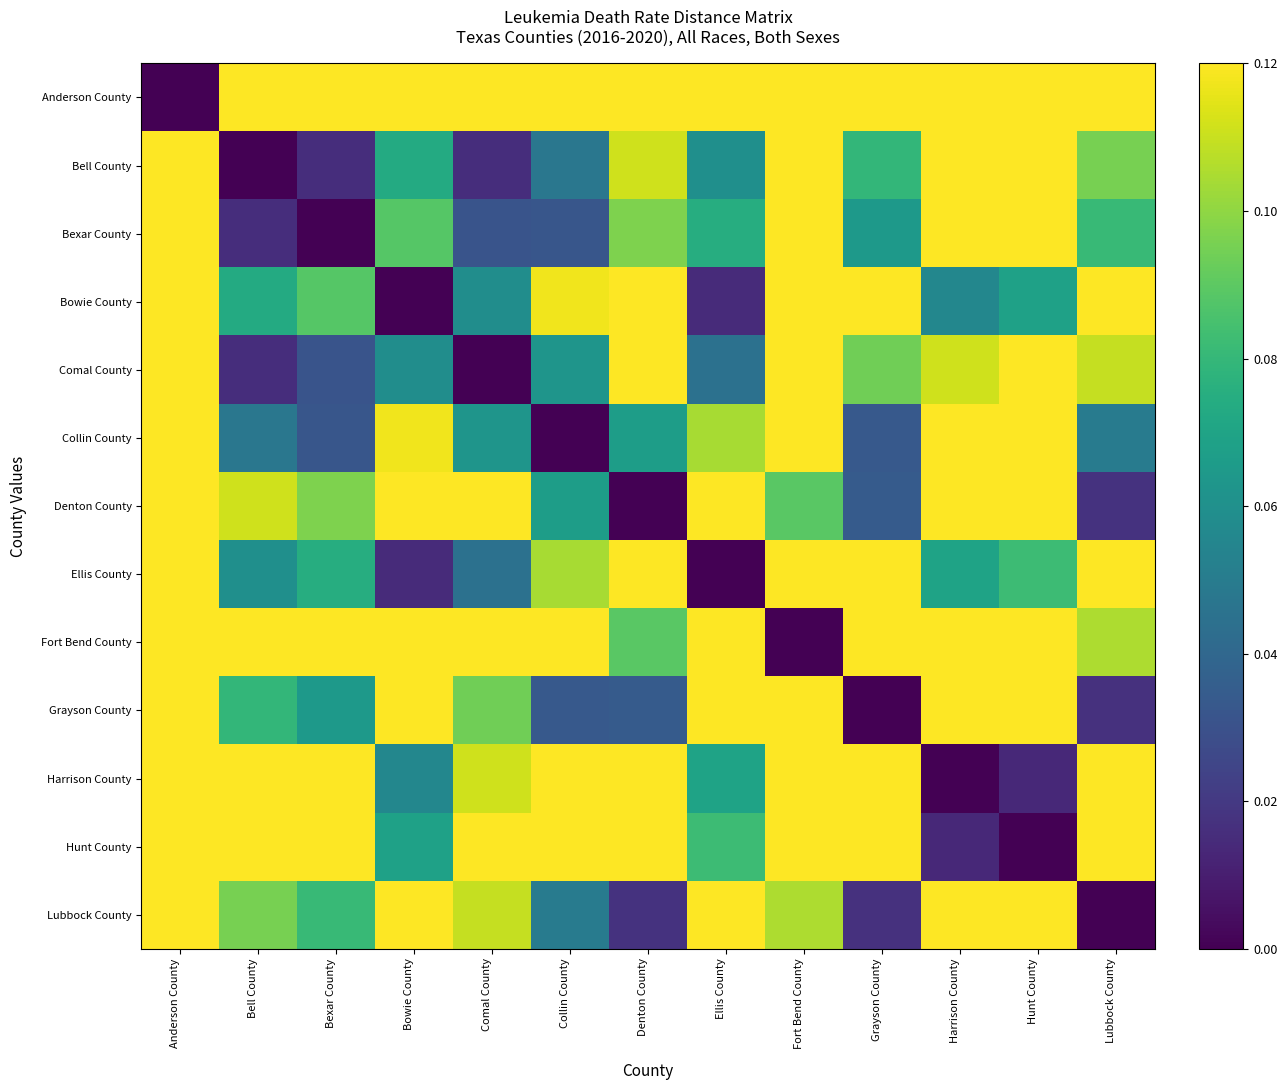

Which series has the widest spread of values?

Anderson County